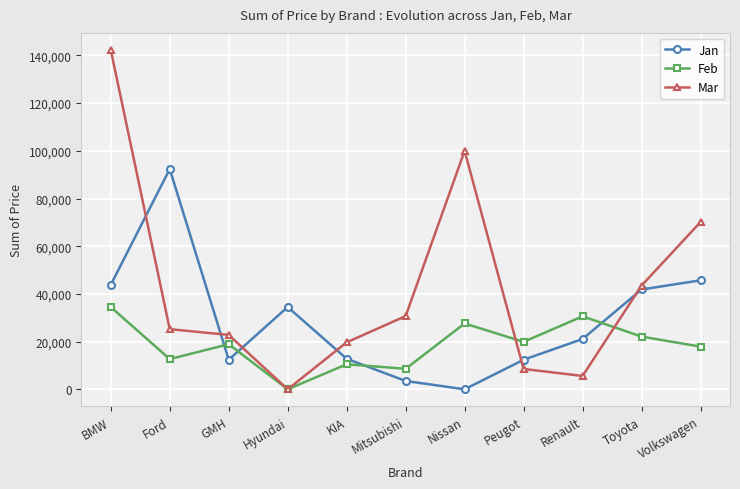

Rank the series by their maximum value, from highest to lowest.

Mar, Jan, Feb